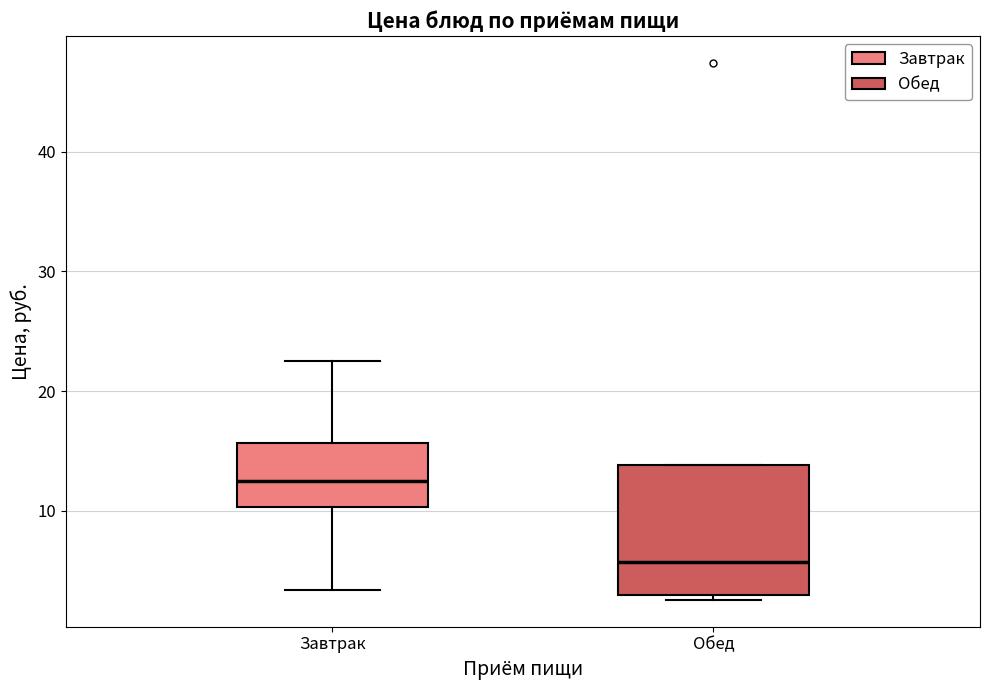

Where does the lower whisker of the box for Завтрак end on the y-axis? The values are not printed on the chart, so give them approximately, as read against the axis.

3